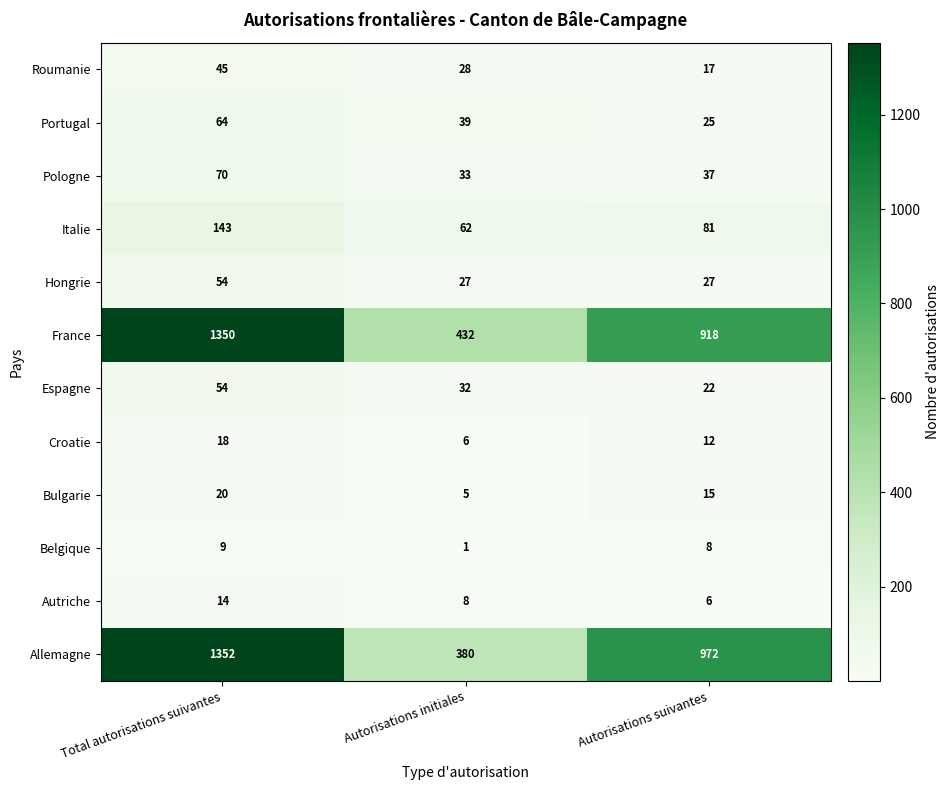

The value of Bulgarie at Autorisations suivantes is 15. True or false?

True